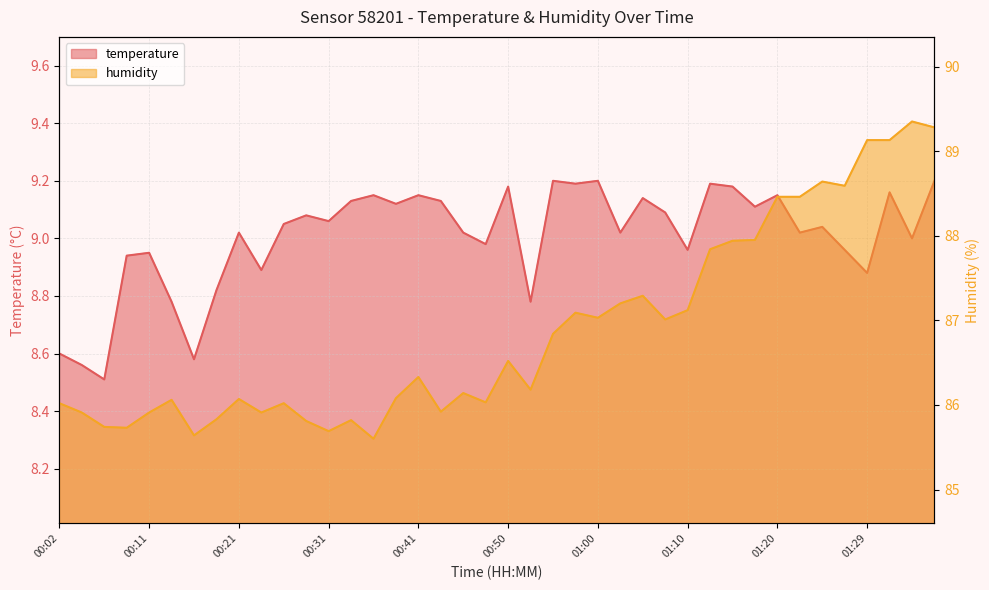

Reading right to left, extract all data points from this chart.

temperature: 01:37=9.2	01:34=9.0	01:32=9.2	01:29=8.9	01:27=9.0	01:25=9.0	01:22=9.0	01:20=9.2	01:17=9.1	01:15=9.2	01:12=9.2	01:10=9.0	01:07=9.1	01:05=9.1	01:02=9.0	01:00=9.2	00:58=9.2	00:55=9.2	00:53=8.8	00:50=9.2	00:48=9.0	00:45=9.0	00:43=9.1	00:41=9.2	00:38=9.1	00:36=9.2	00:33=9.1	00:31=9.1	00:28=9.1	00:26=9.1	00:24=8.9	00:21=9.0	00:19=8.8	00:16=8.6	00:14=8.8	00:11=8.9	00:09=8.9	00:07=8.5	00:04=8.6	00:02=8.6
humidity: 01:37=89.3	01:34=89.3	01:32=89.1	01:29=89.1	01:27=88.6	01:25=88.6	01:22=88.5	01:20=88.5	01:17=88.0	01:15=87.9	01:12=87.8	01:10=87.1	01:07=87.0	01:05=87.3	01:02=87.2	01:00=87.0	00:58=87.1	00:55=86.8	00:53=86.2	00:50=86.5	00:48=86.0	00:45=86.1	00:43=85.9	00:41=86.3	00:38=86.1	00:36=85.6	00:33=85.8	00:31=85.7	00:28=85.8	00:26=86.0	00:24=85.9	00:21=86.1	00:19=85.8	00:16=85.6	00:14=86.1	00:11=85.9	00:09=85.7	00:07=85.7	00:04=85.9	00:02=86.0